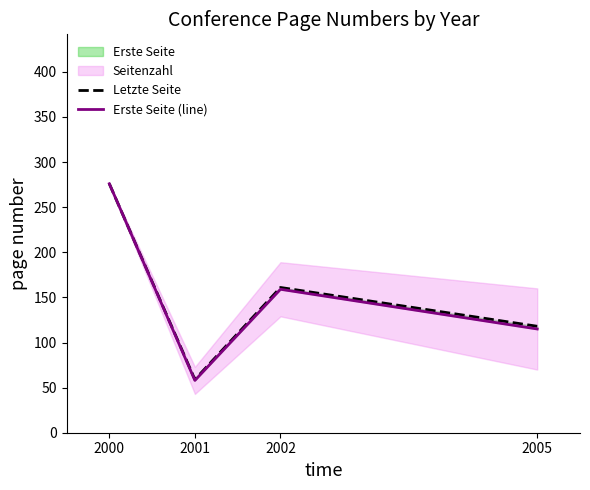

Rank the series at 2002 from highest to lowest value.

Letzte Seite, Erste Seite (line)